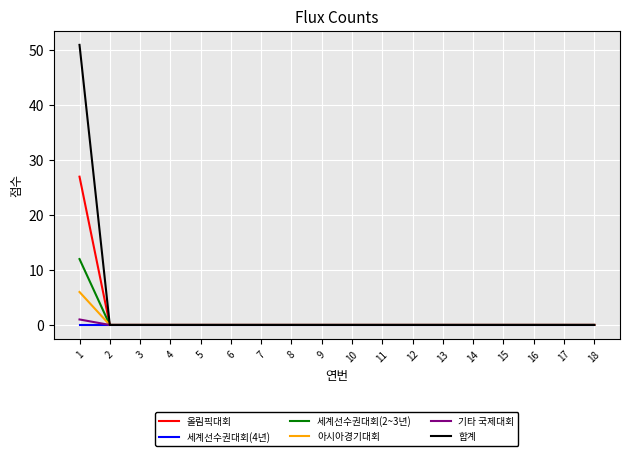

Reading left to right, transcribe all the data shown in this chart.

올림픽대회: 1=27	2=0	3=0	4=0	5=0	6=0	7=0	8=0	9=0	10=0	11=0	12=0	13=0	14=0	15=0	16=0	17=0	18=0
세계선수권대회(4년): 1=0	2=0	3=0	4=0	5=0	6=0	7=0	8=0	9=0	10=0	11=0	12=0	13=0	14=0	15=0	16=0	17=0	18=0
세계선수권대회(2~3년): 1=12	2=0	3=0	4=0	5=0	6=0	7=0	8=0	9=0	10=0	11=0	12=0	13=0	14=0	15=0	16=0	17=0	18=0
아시아경기대회: 1=6	2=0	3=0	4=0	5=0	6=0	7=0	8=0	9=0	10=0	11=0	12=0	13=0	14=0	15=0	16=0	17=0	18=0
기타 국제대회: 1=1	2=0	3=0	4=0	5=0	6=0	7=0	8=0	9=0	10=0	11=0	12=0	13=0	14=0	15=0	16=0	17=0	18=0
합계: 1=51	2=0	3=0	4=0	5=0	6=0	7=0	8=0	9=0	10=0	11=0	12=0	13=0	14=0	15=0	16=0	17=0	18=0